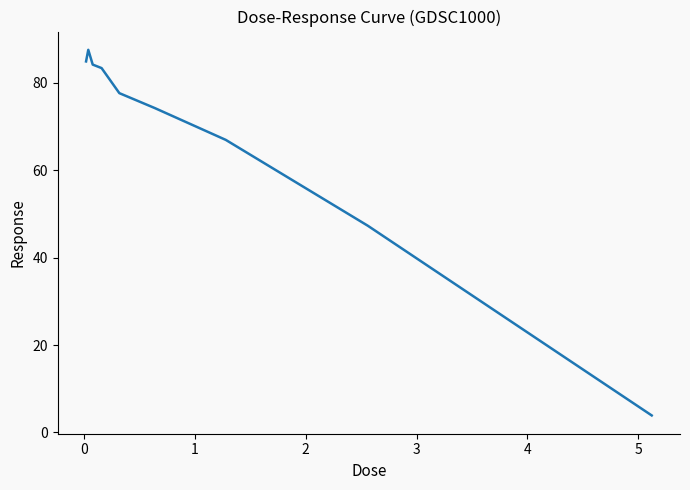

What is the difference between the maximum and minimum values?

83.6